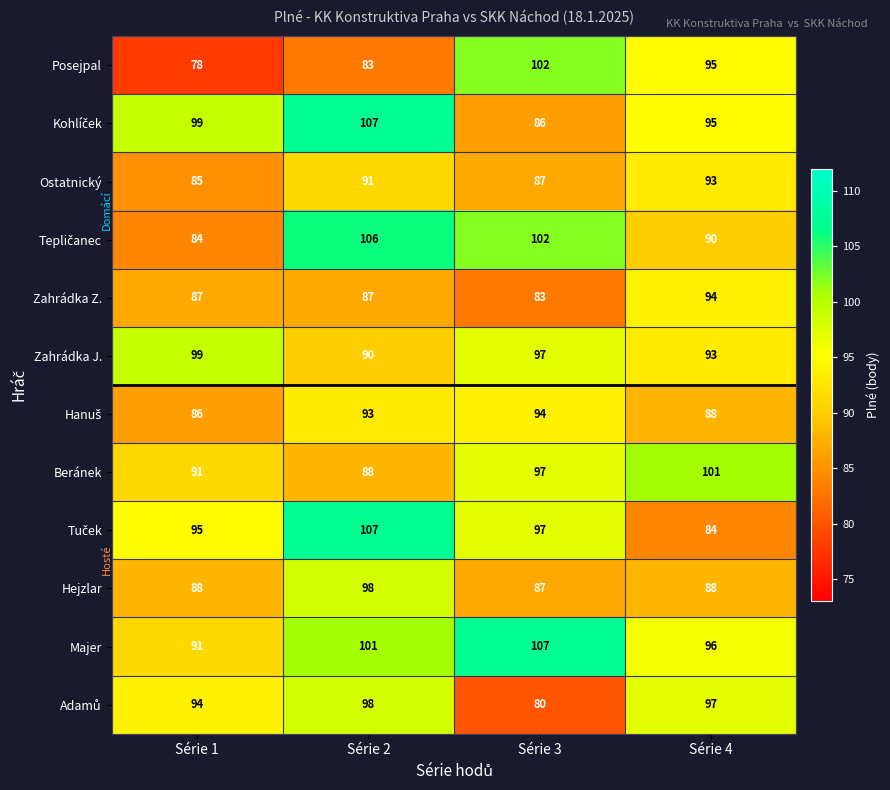

Which series has the largest total across all categories?

Majer